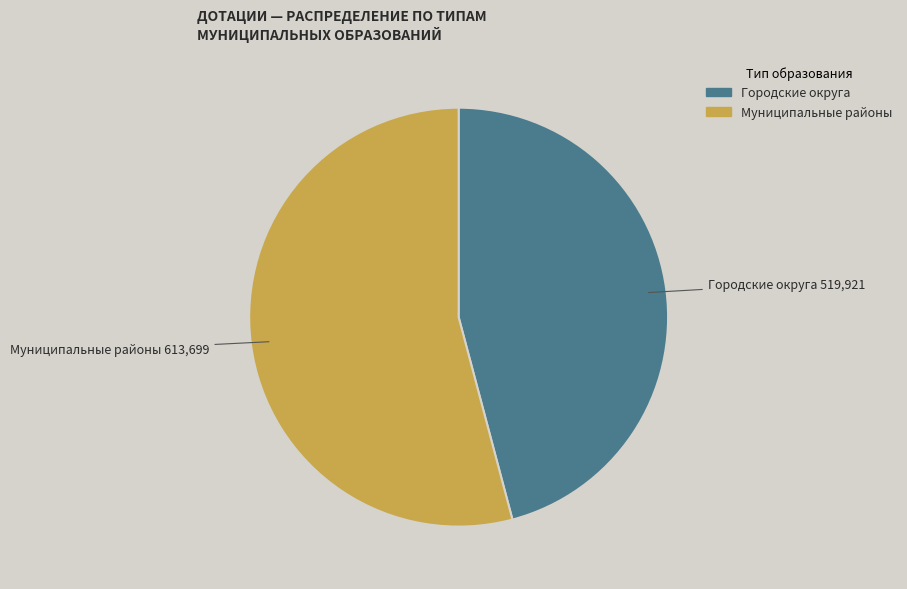

Does any single category account for the majority?

Yes